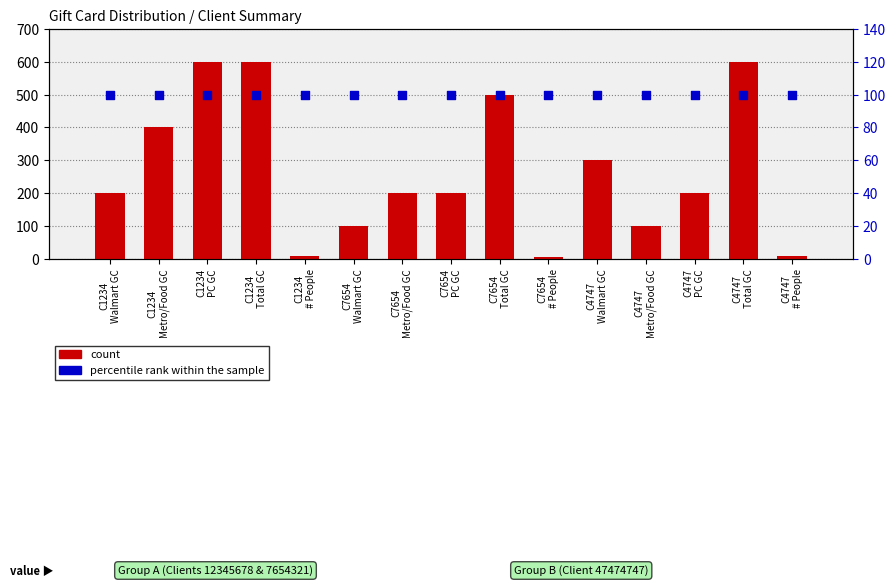

Which series reaches the maximum Y coordinate?

count